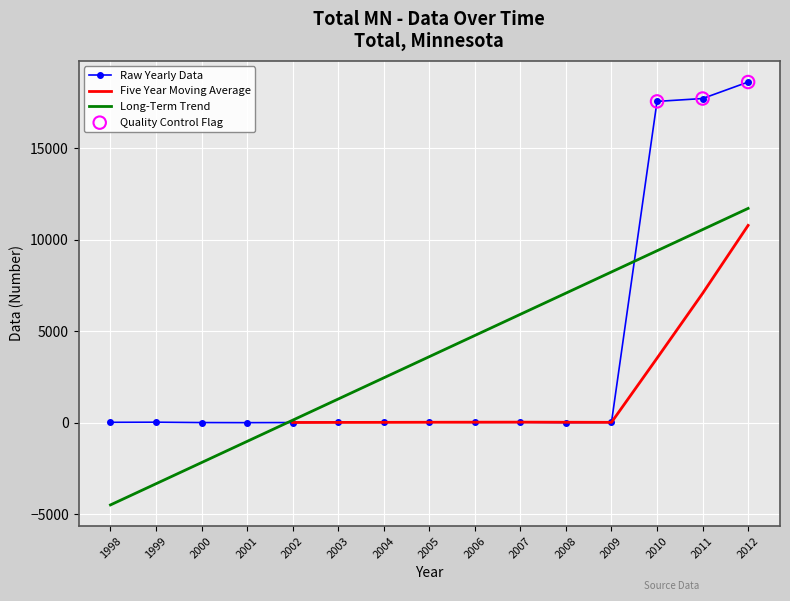

Approximately how many times larger is the value at 2011 compared to 2006?

611.3